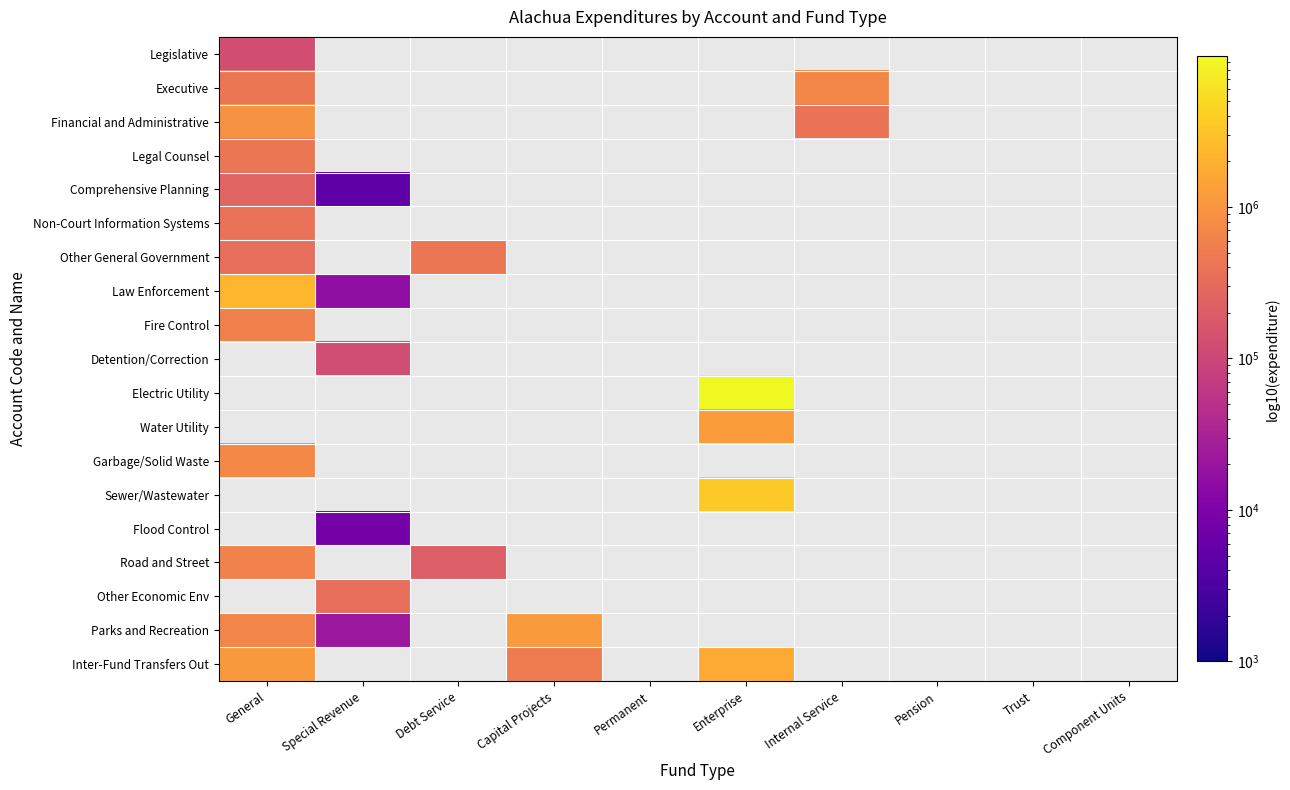

Which category has the lowest value across all series?

Special Revenue